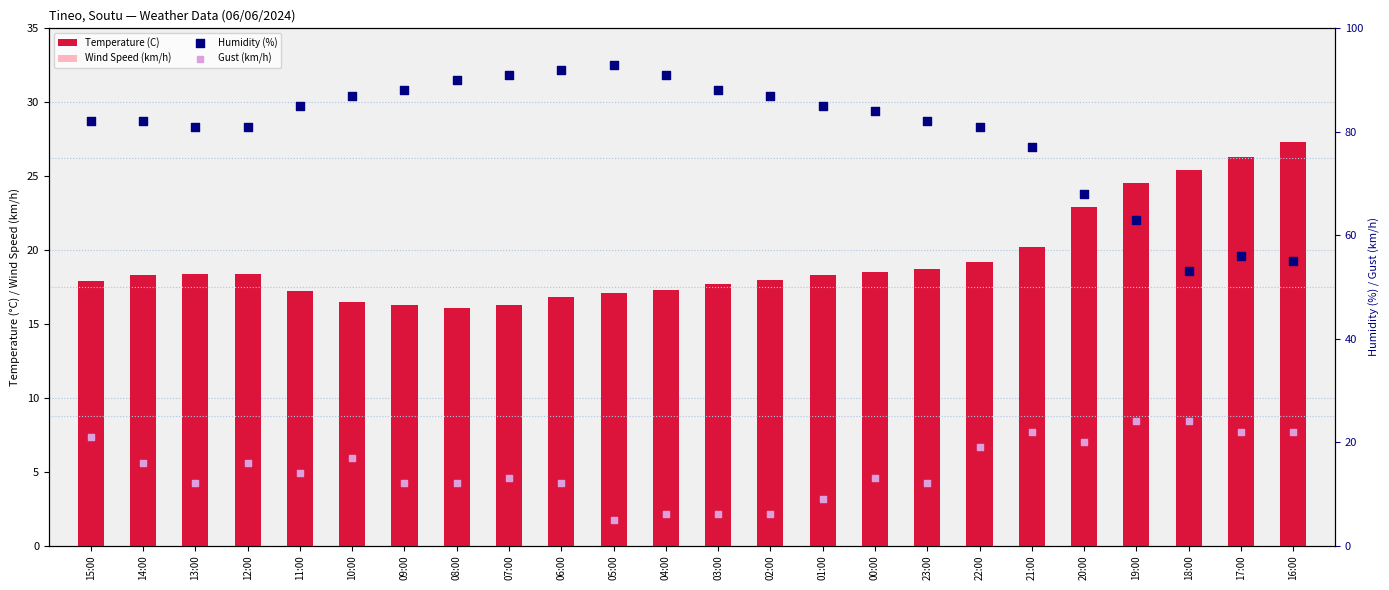

Which series has the largest total across all categories?

Humidity (%)